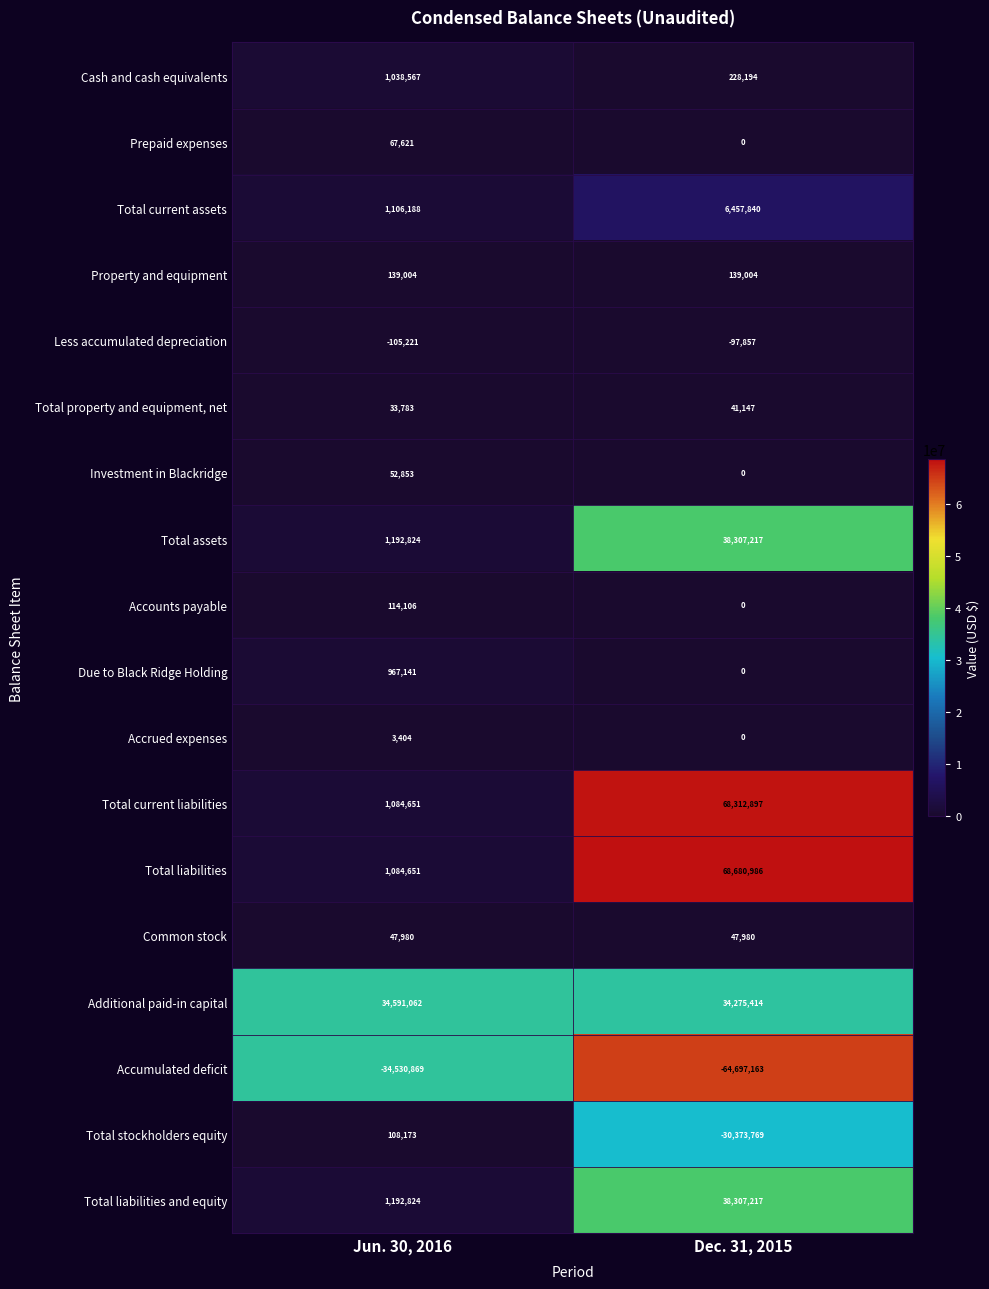

Which category has the lowest value across all series?

Dec. 31, 2015